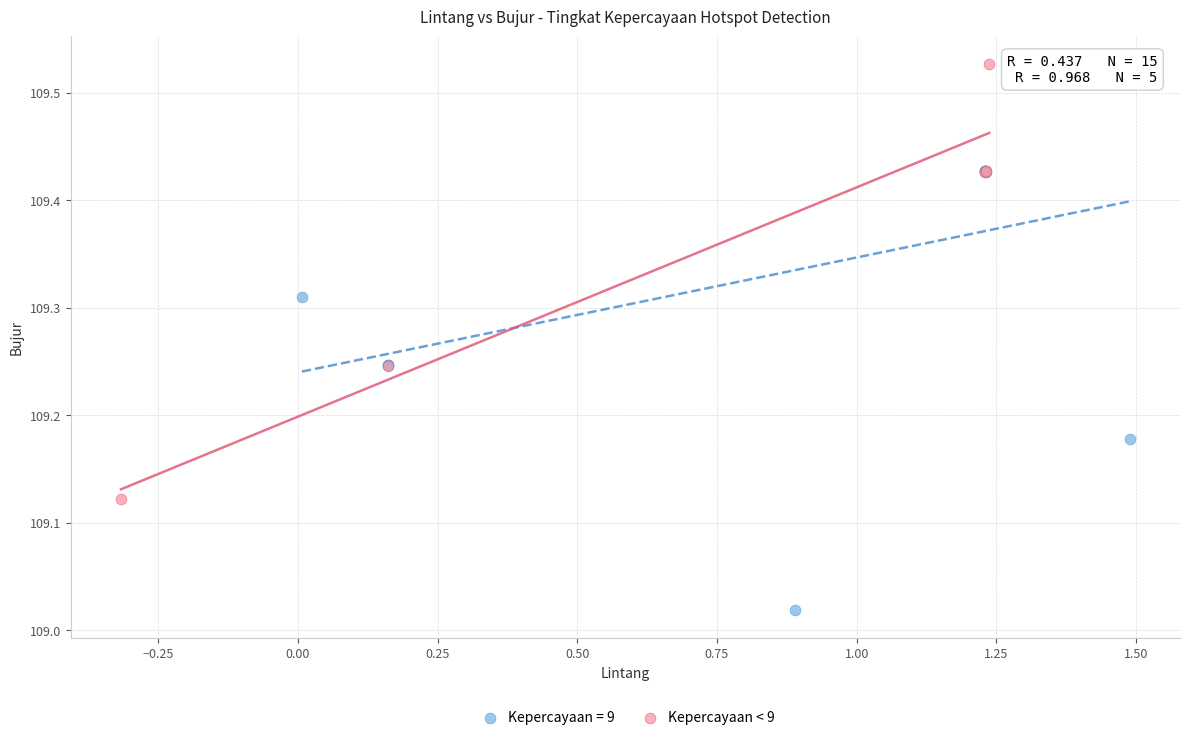

Which series contains the lowest Y value?

Kepercayaan = 9